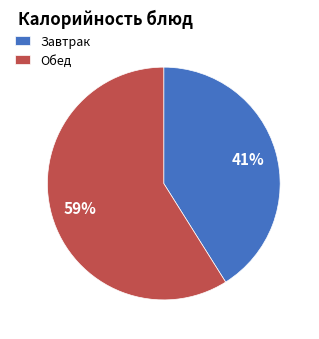

What is the largest slice in the pie chart?

Обед